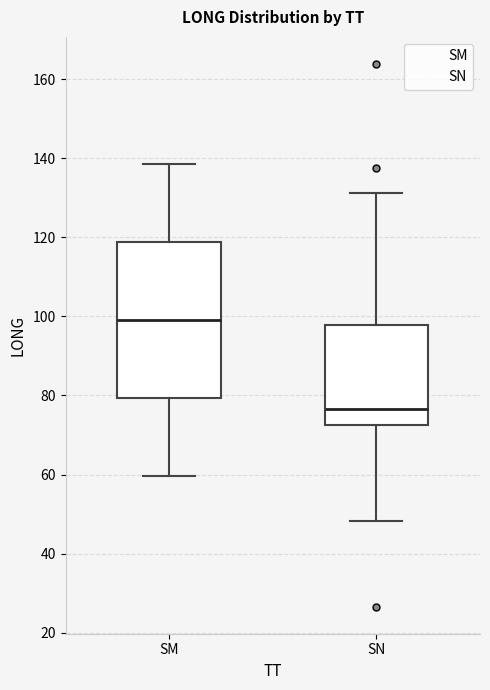

Reading left to right, transcribe this box plot: for each box, give where its median line is, the range the box spans, and where its two whiskers end, as read against the y-axis. The values are not printed on the chart, so give them approximately, as read against the axis.

SM: median 100, box 80 to 118, whiskers 60 to 138
SN: median 76, box 72 to 98, whiskers 48 to 132